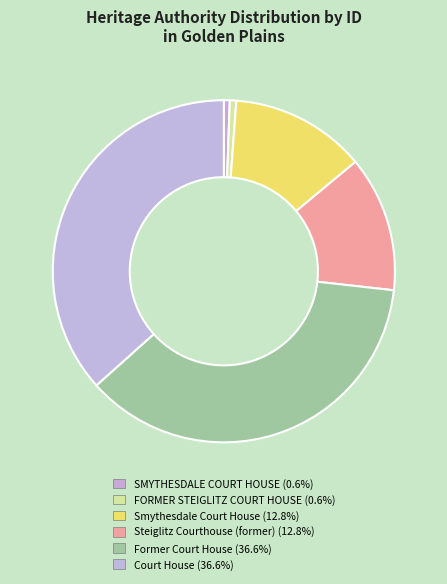

True or false: FORMER STEIGLITZ COURT HOUSE accounts for 11% of the total.

False